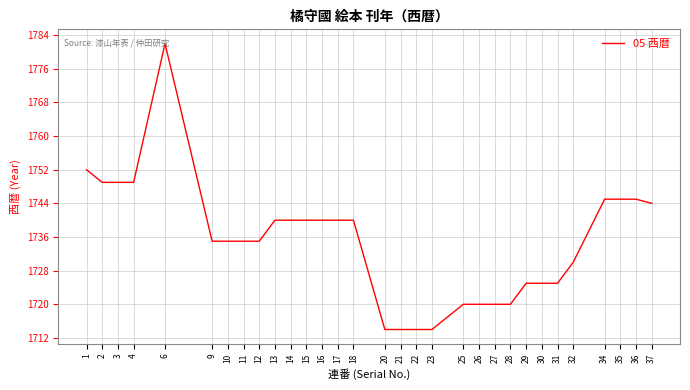

What is the approximate value at 28?

1720